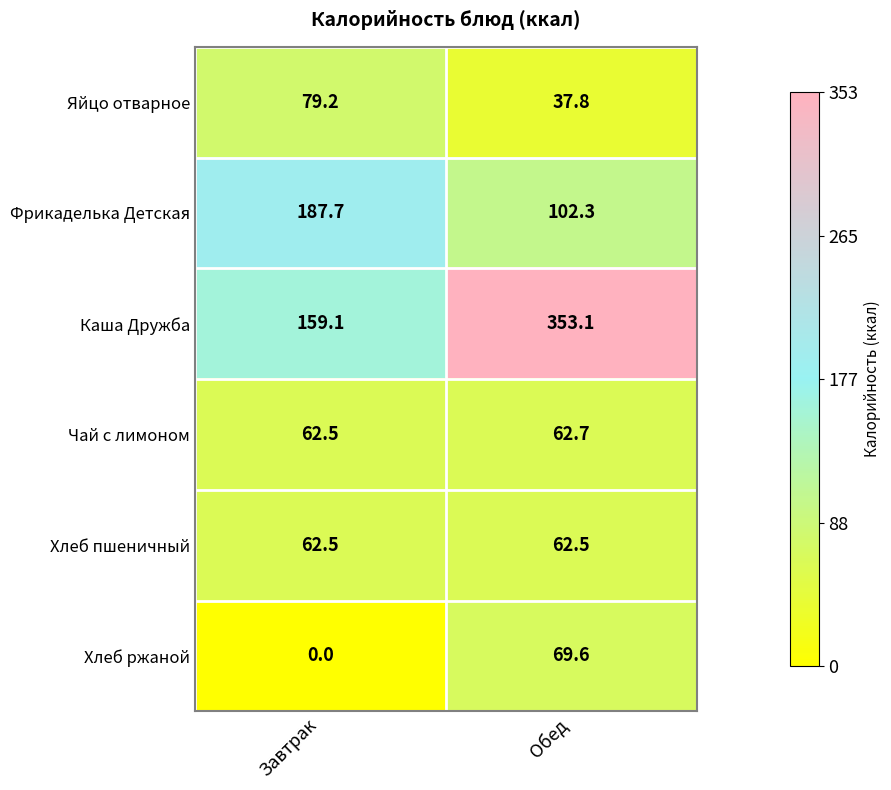

The Чай с лимоном series shows 62.7 at Обед. True or false?

True